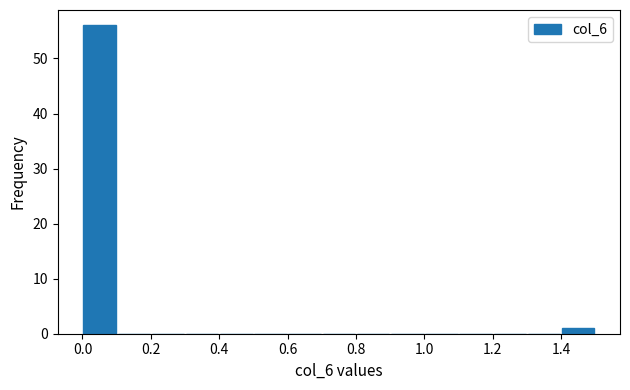

Over which range of the x-axis is the bar tallest?

0.0 to 0.1